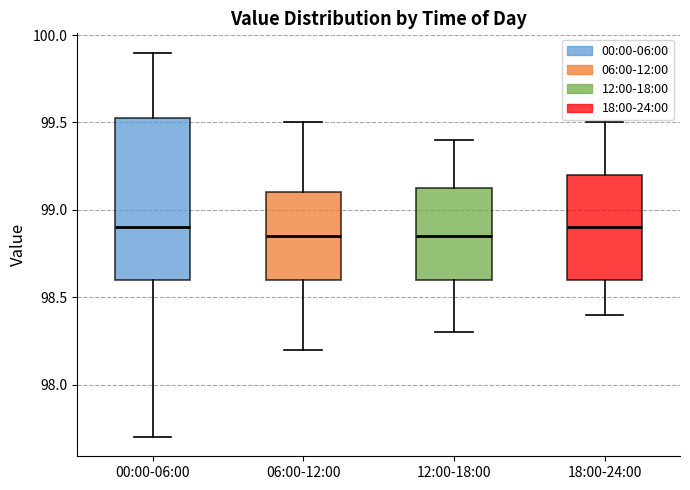

Which box is the tallest, from its lower edge to its upper edge?

00:00-06:00